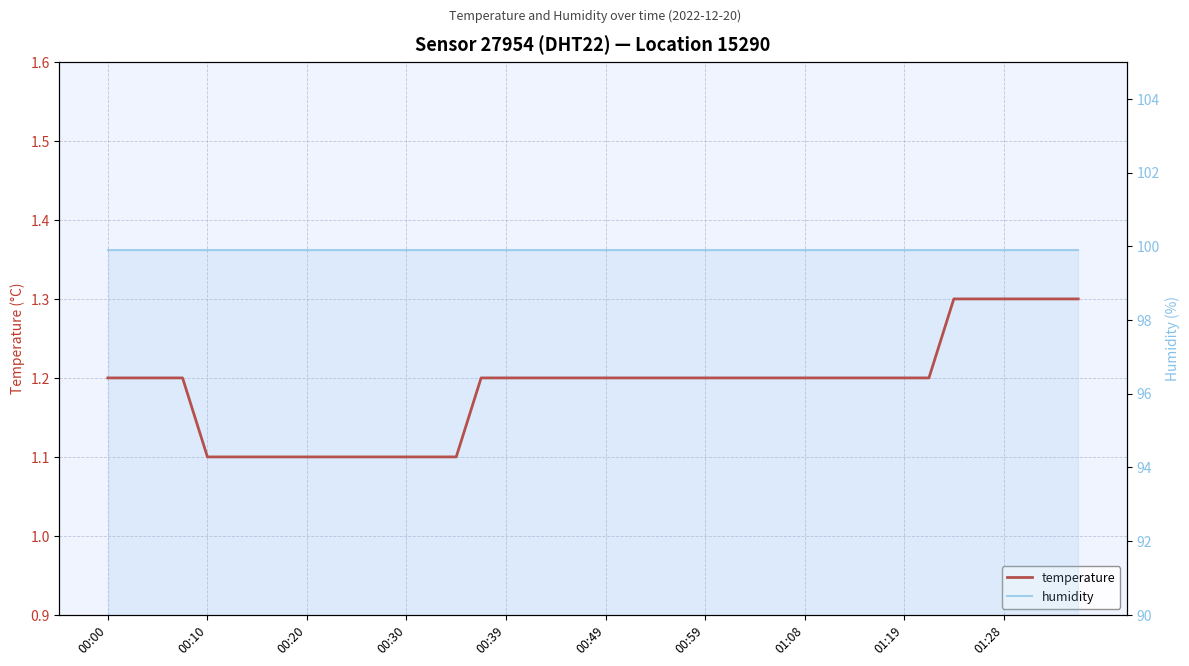

Reading right to left, list all the values displayed in this chart.

temperature: 1.3	1.3	1.3	1.3	1.3	1.3	1.2	1.2	1.2	1.2	1.2	1.2	1.2	1.2	1.2	1.2	1.2	1.2	1.2	1.2	1.2	1.2	1.2	1.2	1.2	1.1	1.1	1.1	1.1	1.1	1.1	1.1	1.1	1.1	1.1	1.1	1.2	1.2	1.2	1.2
humidity: 99.9	99.9	99.9	99.9	99.9	99.9	99.9	99.9	99.9	99.9	99.9	99.9	99.9	99.9	99.9	99.9	99.9	99.9	99.9	99.9	99.9	99.9	99.9	99.9	99.9	99.9	99.9	99.9	99.9	99.9	99.9	99.9	99.9	99.9	99.9	99.9	99.9	99.9	99.9	99.9